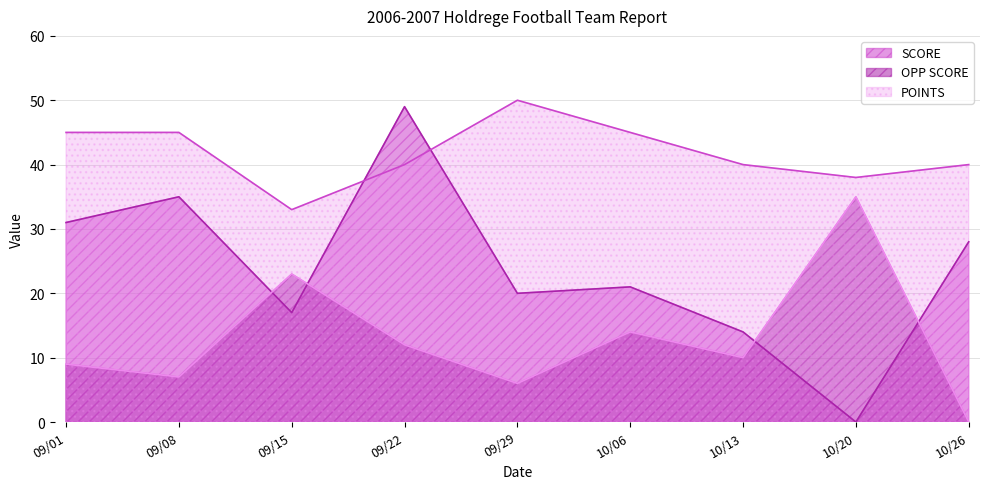

Does the chart have visible grid lines?

Yes